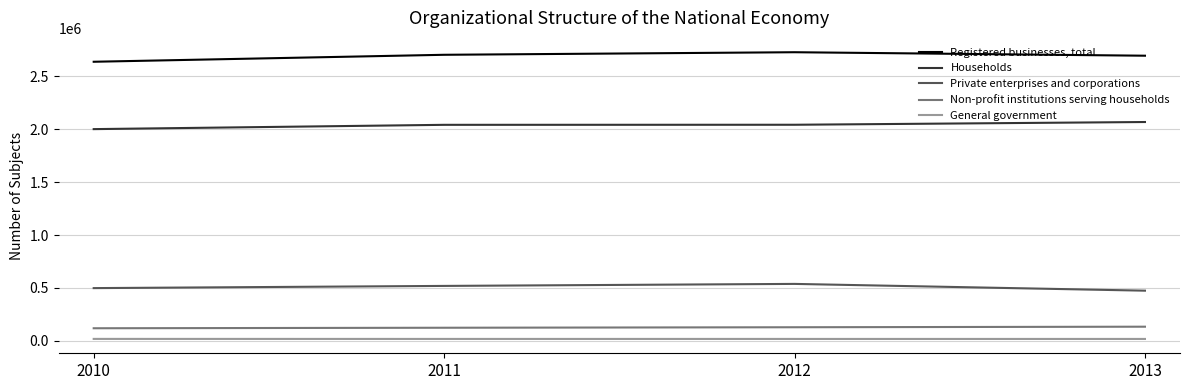

True or false: Non-profit institutions serving households and Registered businesses, total intersect in this chart.

False